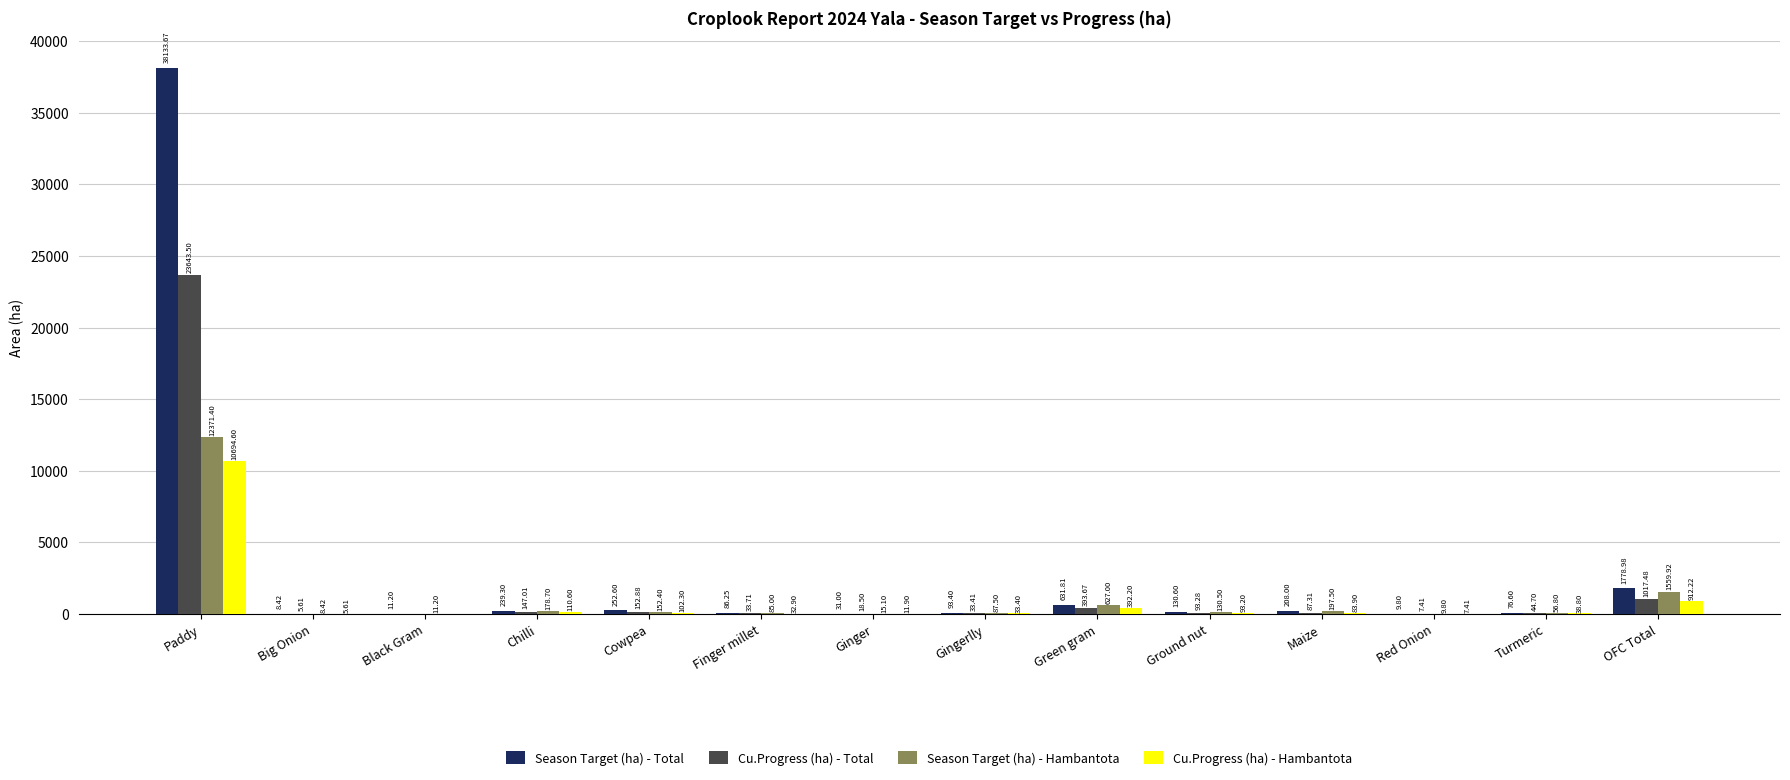

At which category does the chart reach its peak across all series?

Paddy